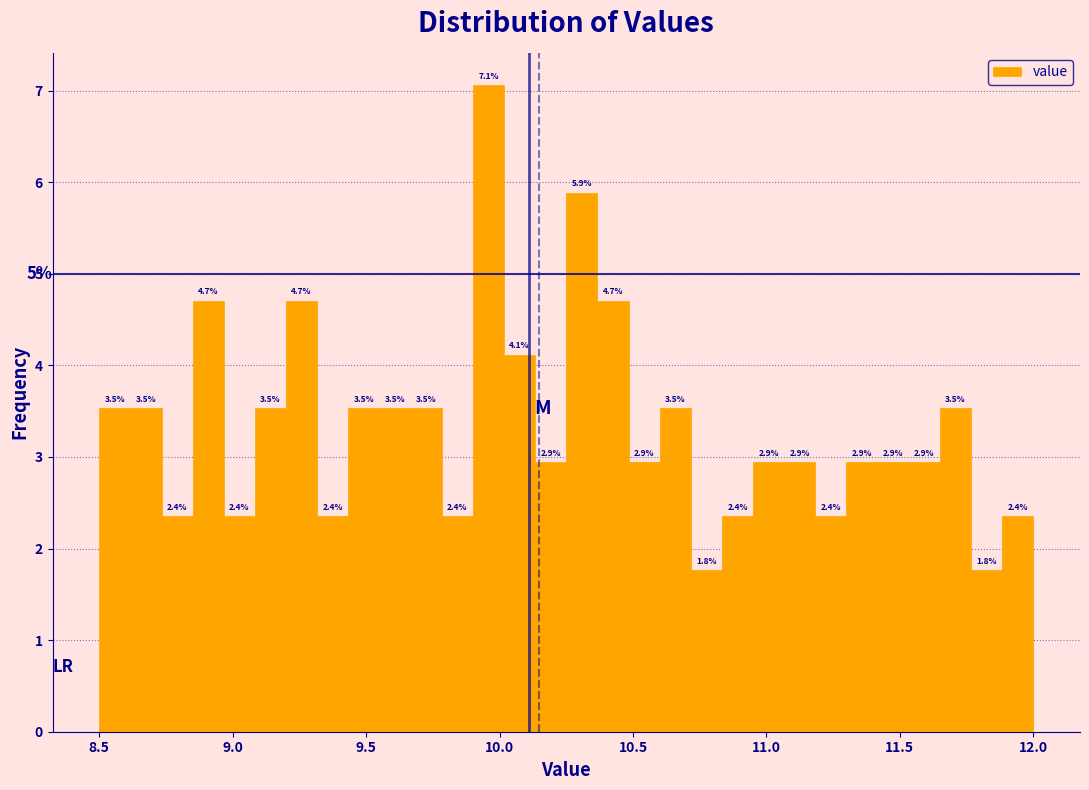

Around what value on the x-axis is the tallest bar? Give the approximate position of its centre, as read against the axis.

9.95